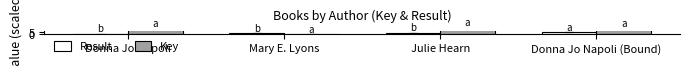

The value of Result at Julie Hearn is 5.0. True or false?

False